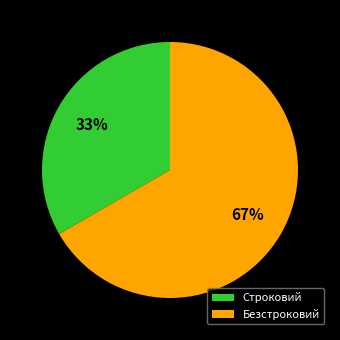

To the nearest percent, what is the combined percentage of Строковий and Безстроковий?

100%